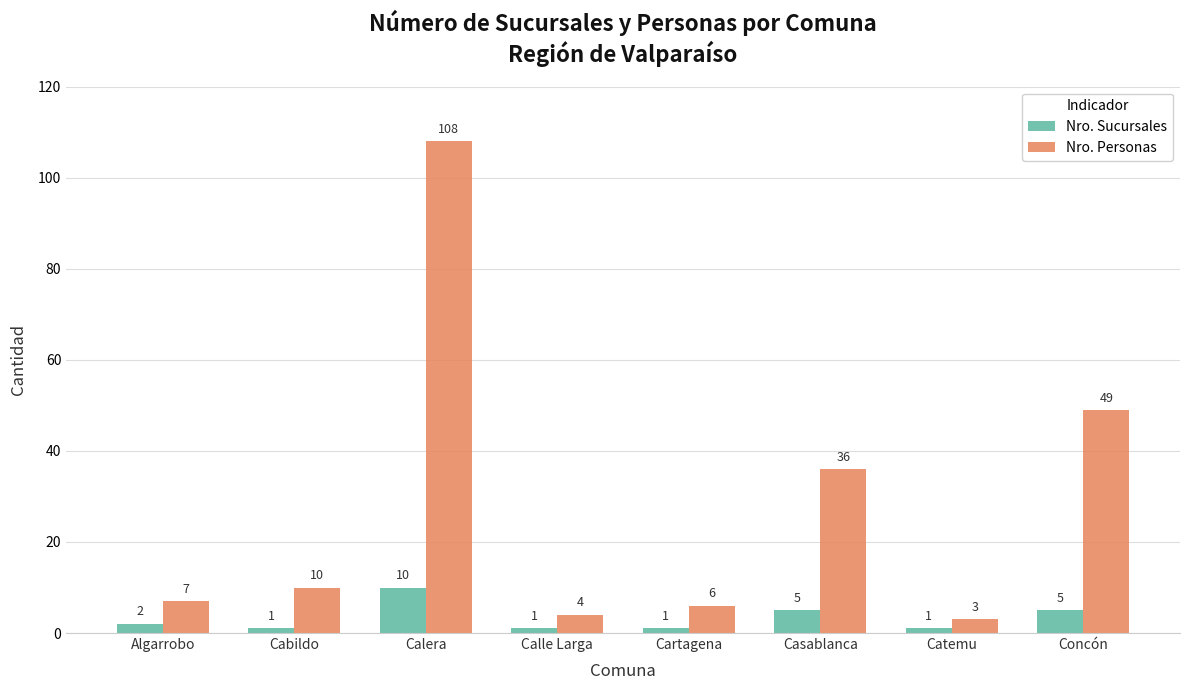

Read the Nro. Sucursales value at Calera.

10